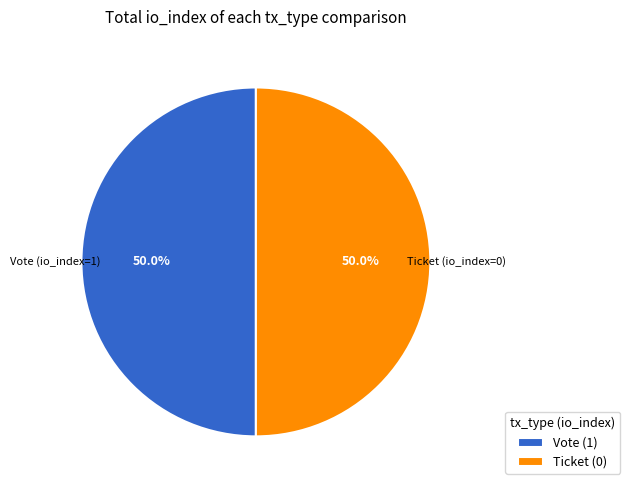

Do Vote and Ticket together represent more than half of the pie?

Yes